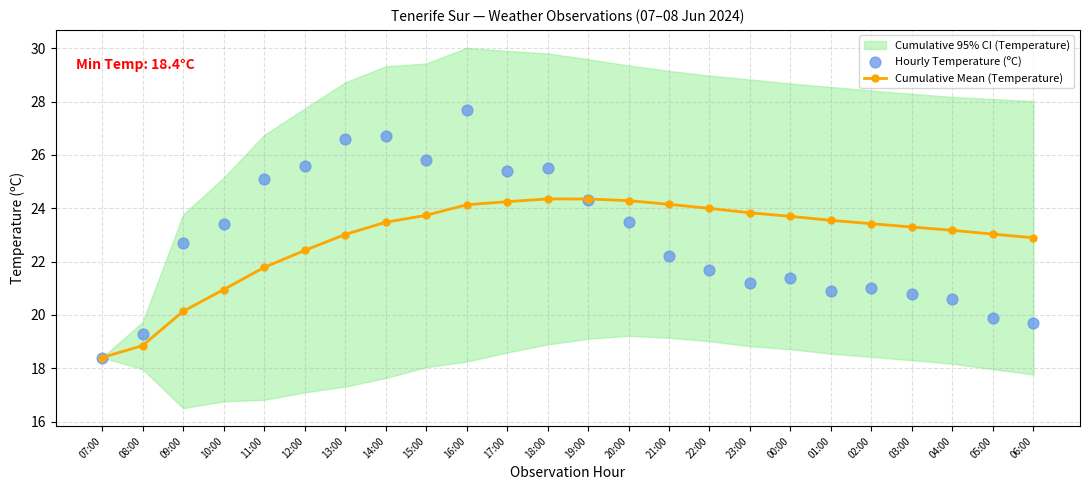

Is the value of Hourly Temperature (ºC) at 20:00 greater than the value of Cumulative Mean (Temperature) at 20:00?

No